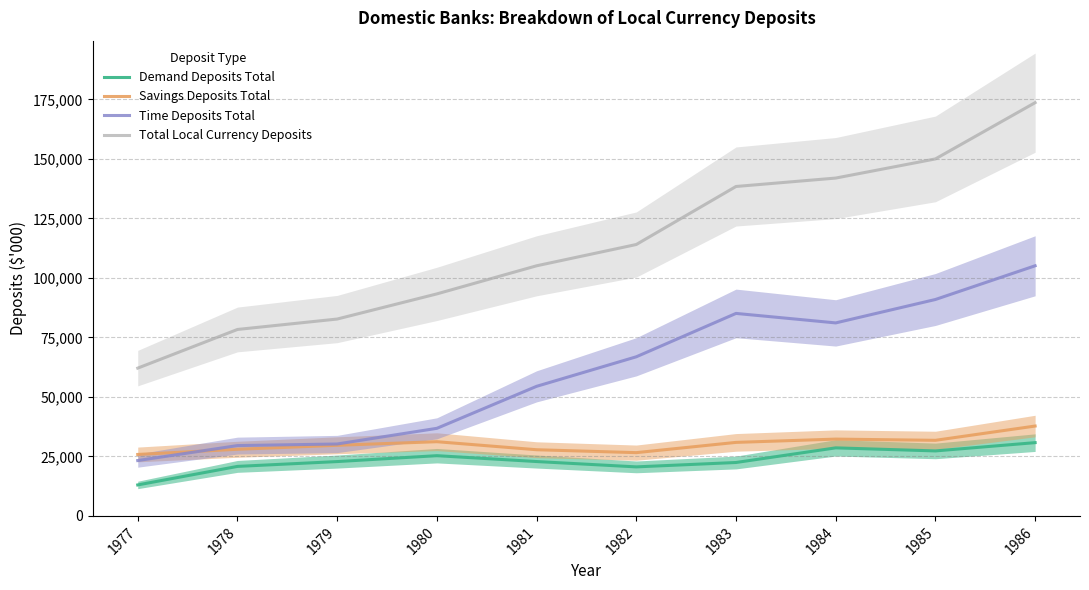

What is the difference between the second highest and minimum values in the Demand Deposits Total series?

15578